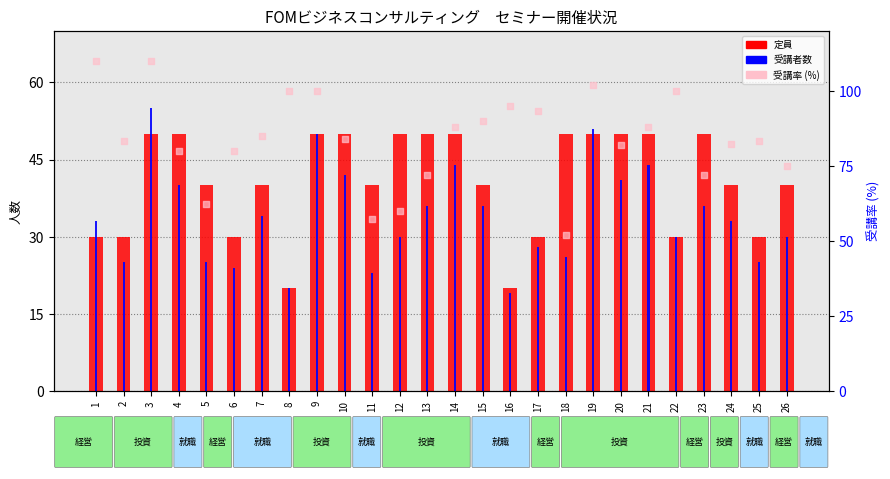

At which category is the sum across all series the highest?

3